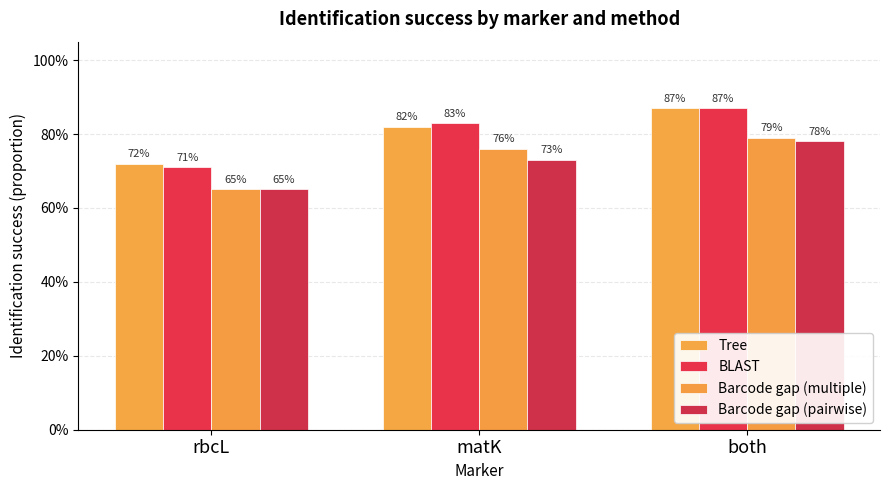

True or false: Barcode gap (multiple) has a value of 0.5 at both.

False